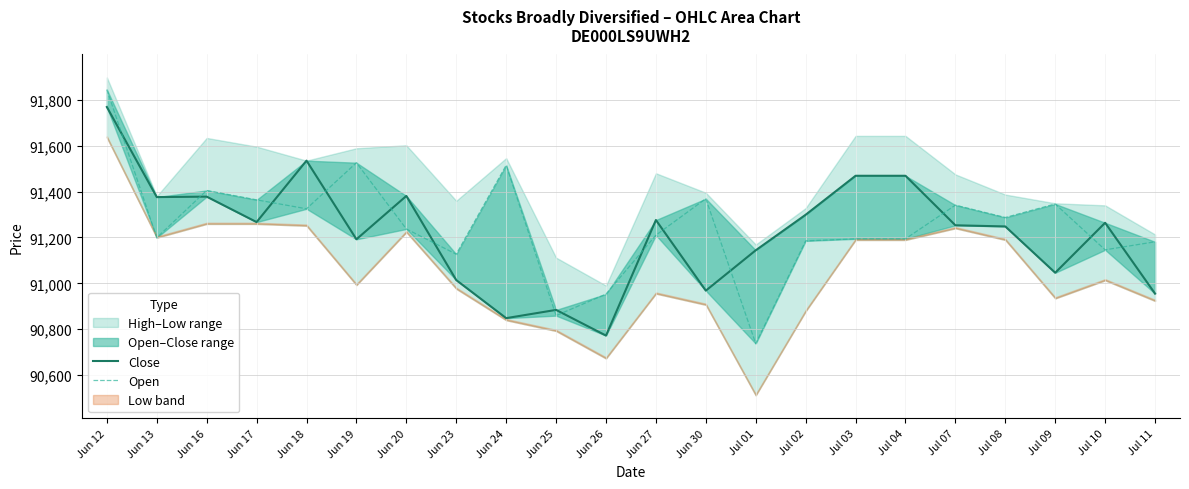

Which category has the lowest value in the Open series?

Jul 01